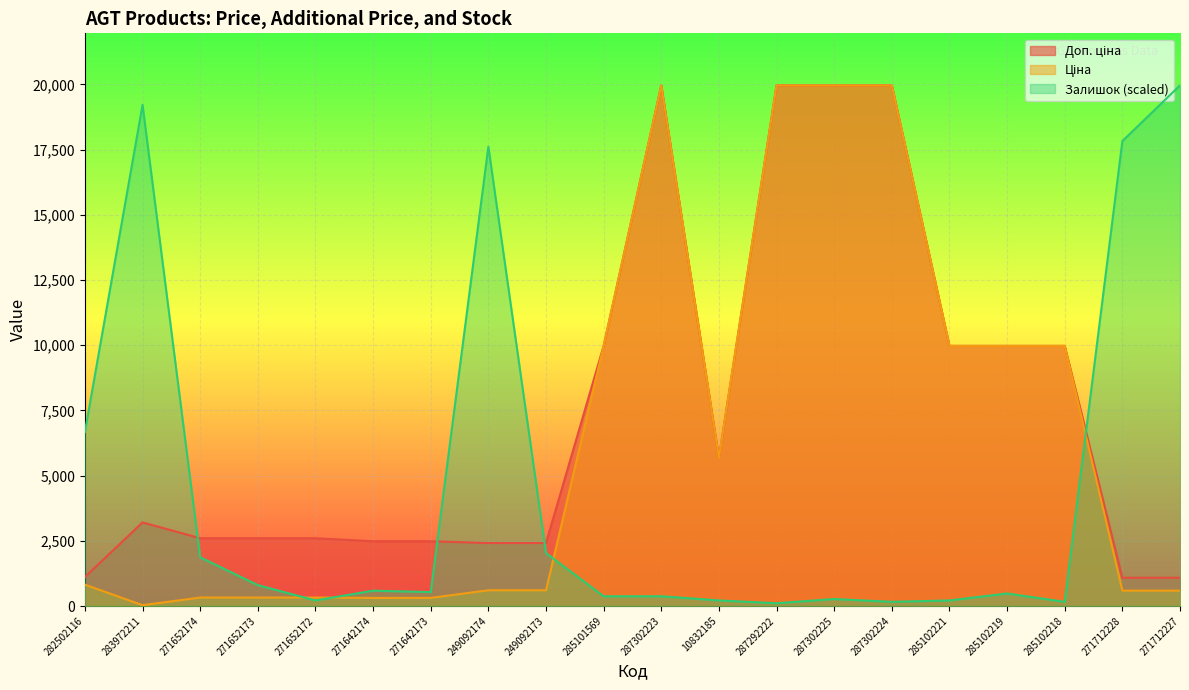

What is the difference between the maximum and minimum values in the Ціна series?

19932.1